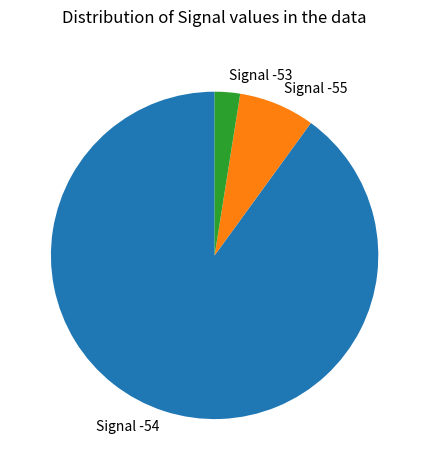

Approximately how many times larger is the value at Signal -53 compared to Signal -55?

0.3